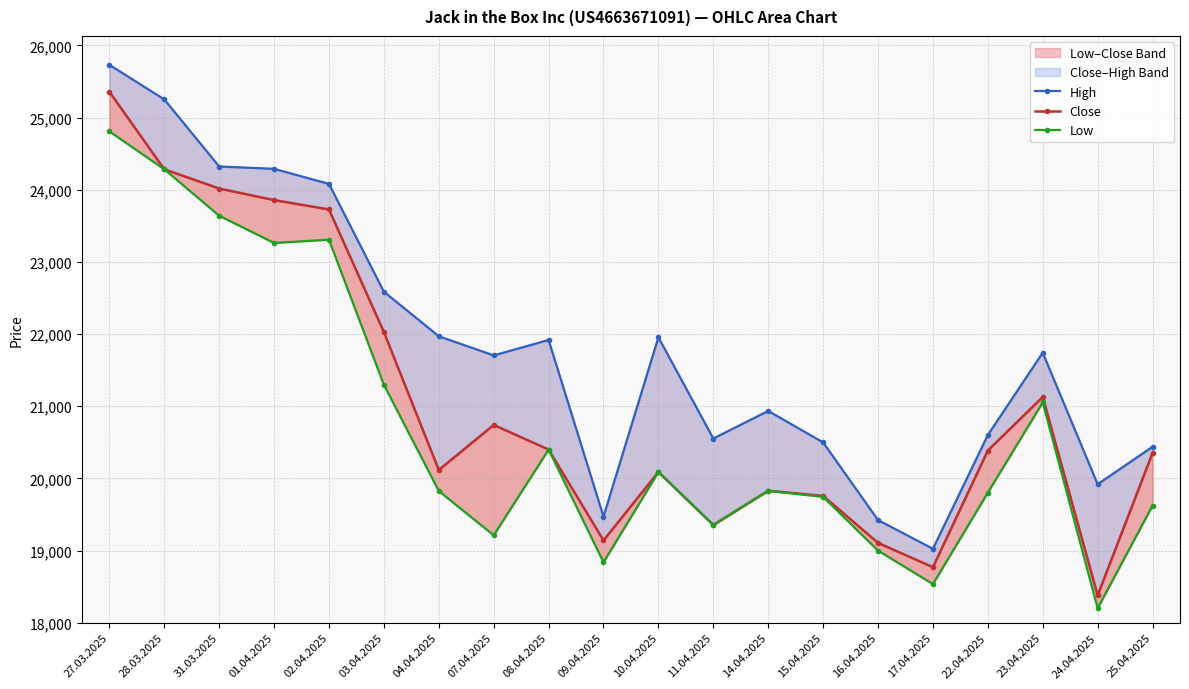

What is the label of the 12th point from the right?

08.04.2025